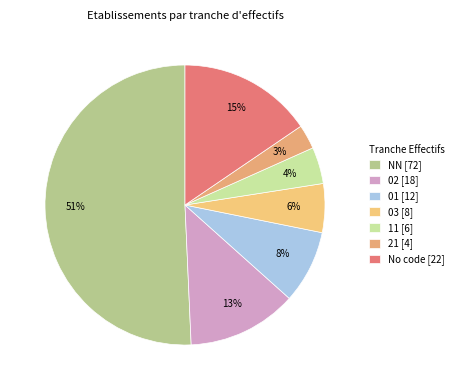

What is the majority slice?

NN [72]